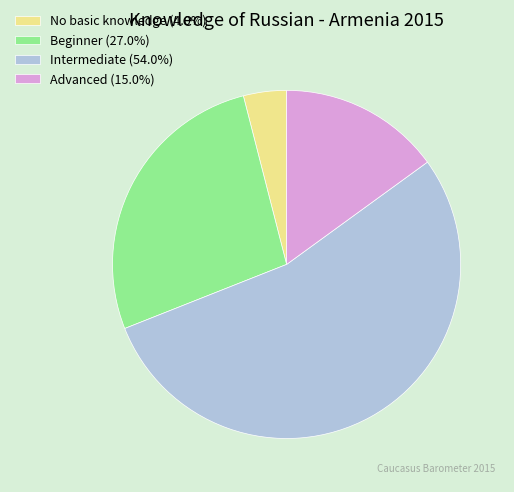

Which slice is the smallest?

No basic knowledge